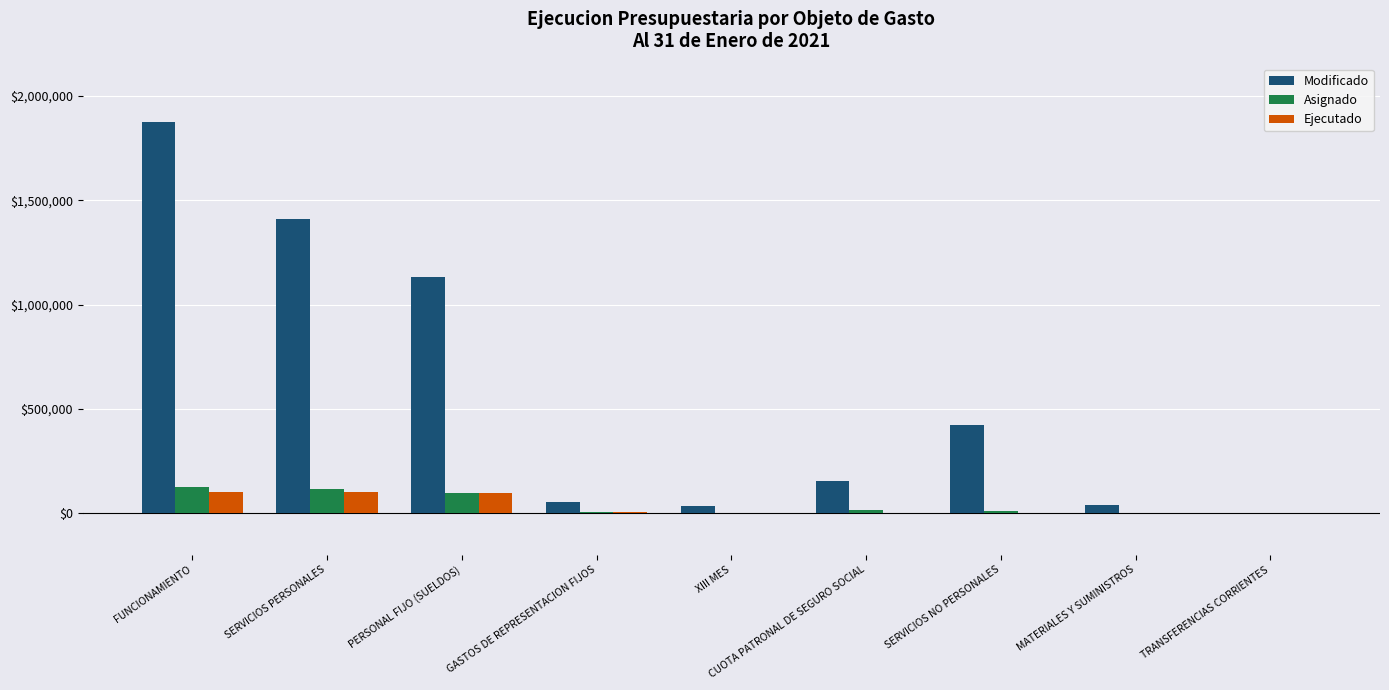

What is the highest value of the Ejecutado series?

98980.0